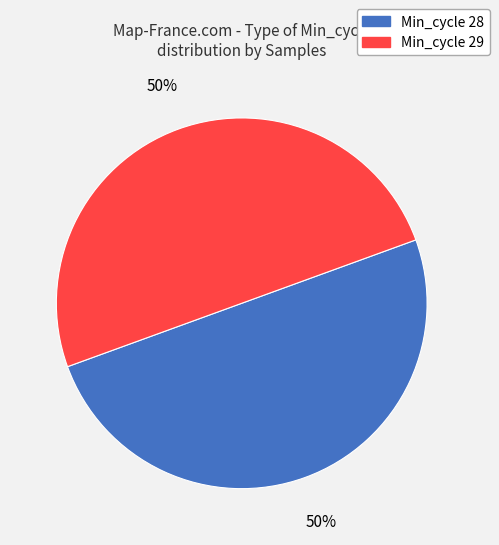

To the nearest percent, what is the average slice percentage?

50%